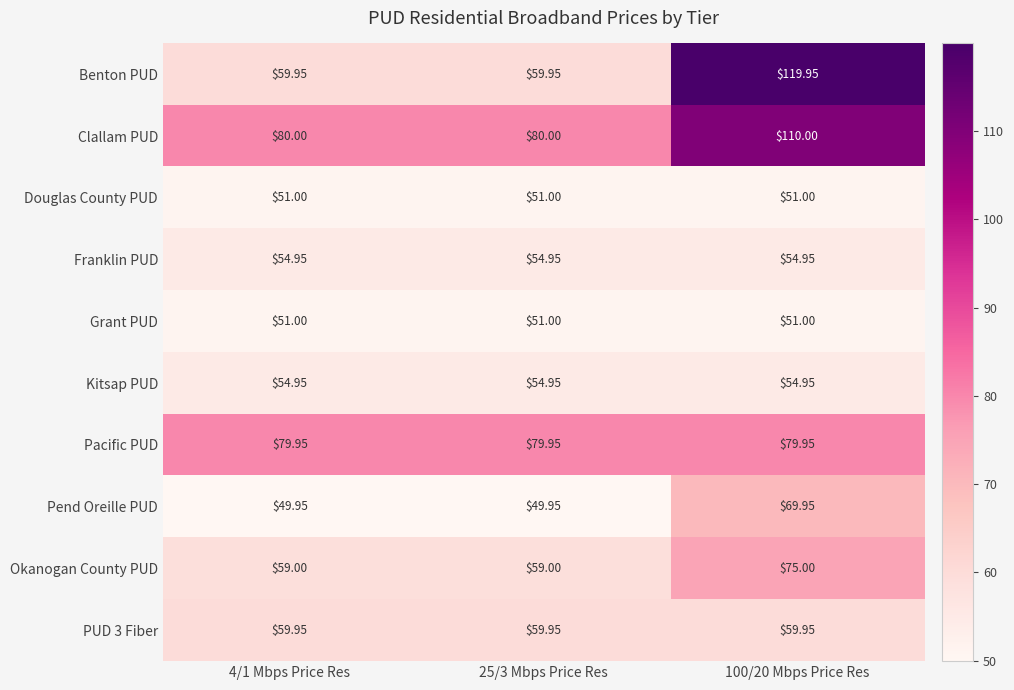

How many data points does each series have?

3